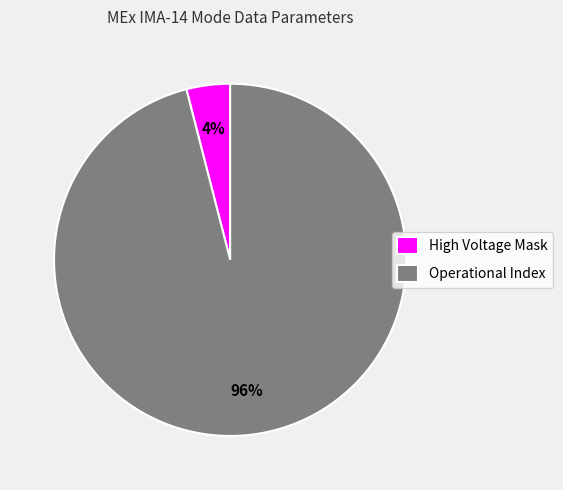

To the nearest percent, what percentage of the pie is Operational Index?

96%